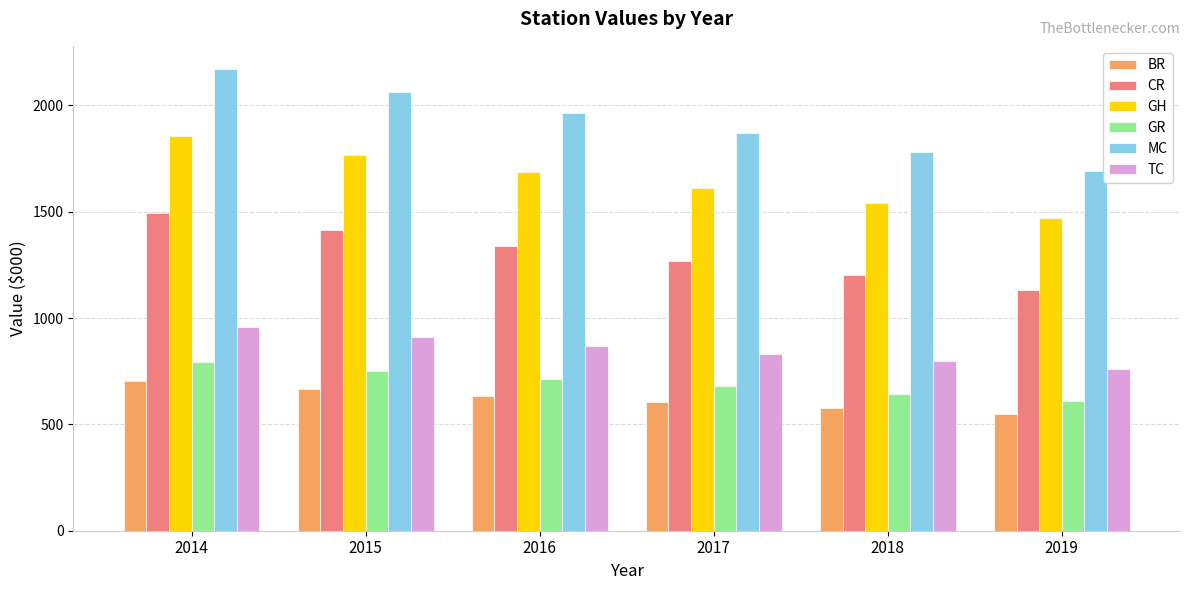

What is the minimum value for CR?

1132.5